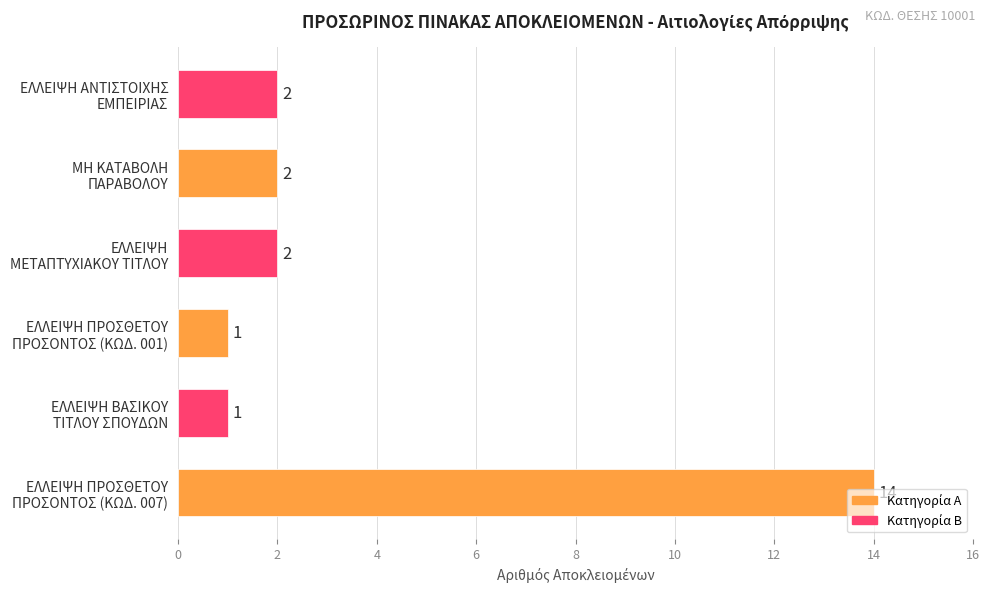

What is the greatest value displayed?

14